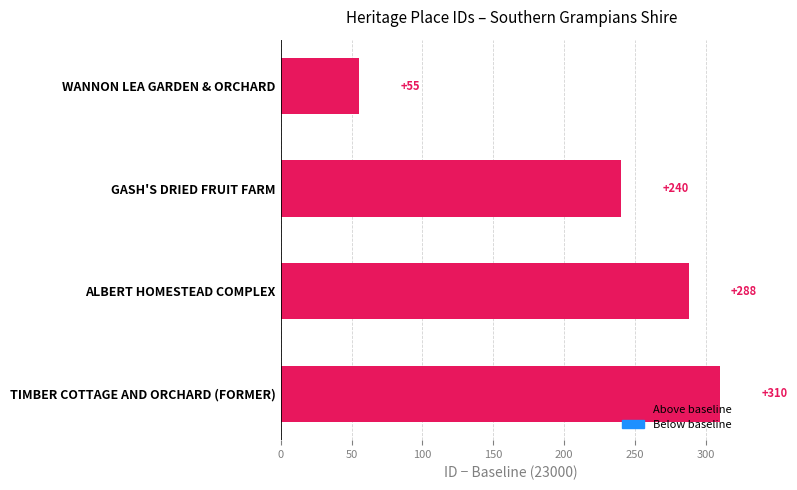

Rank the categories by value from highest to lowest.

TIMBER COTTAGE AND ORCHARD (FORMER), ALBERT HOMESTEAD COMPLEX, GASH'S DRIED FRUIT FARM, WANNON LEA GARDEN & ORCHARD